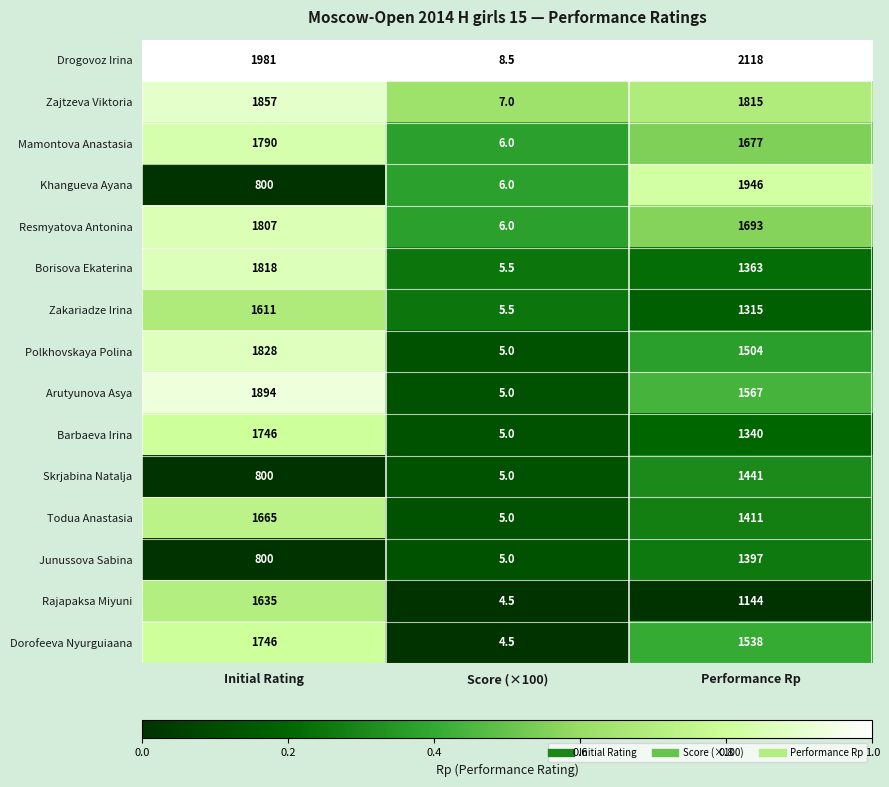

Is it true that Drogovoz Irina equals 2118.0 at Performance Rp?

True